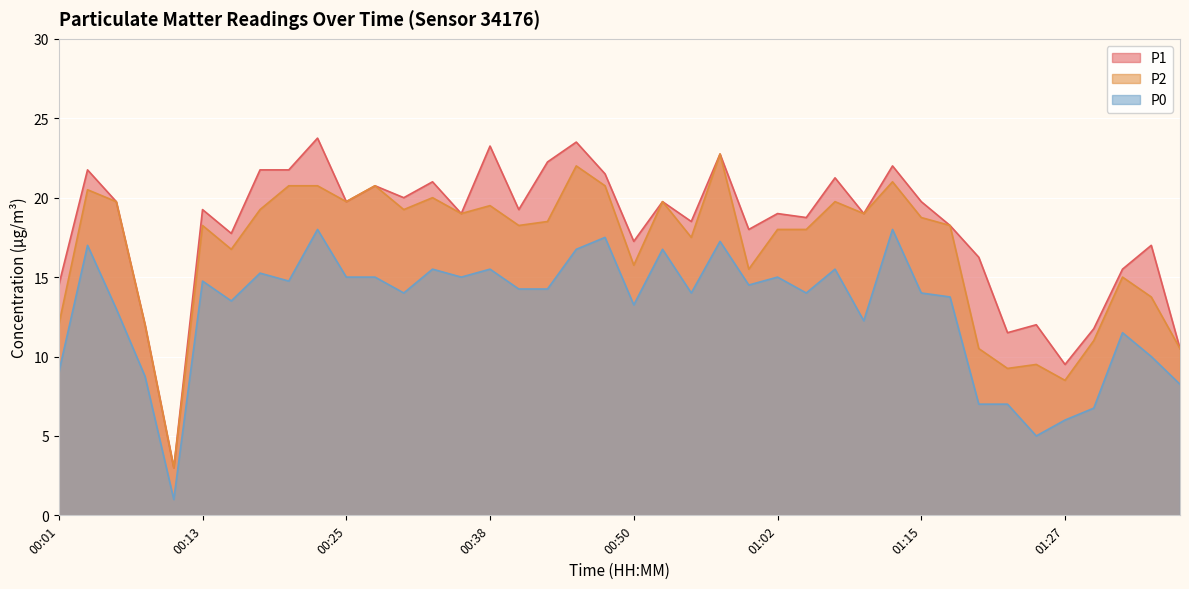

True or false: P2 and P0 intersect in this chart.

False